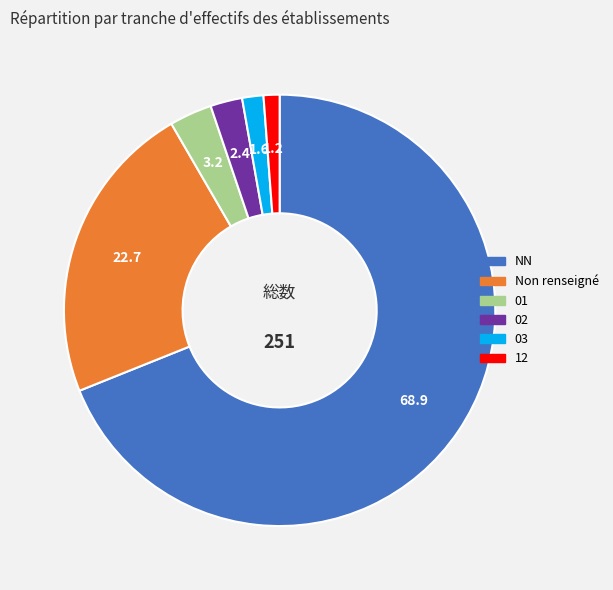

Does any single category account for the majority?

Yes